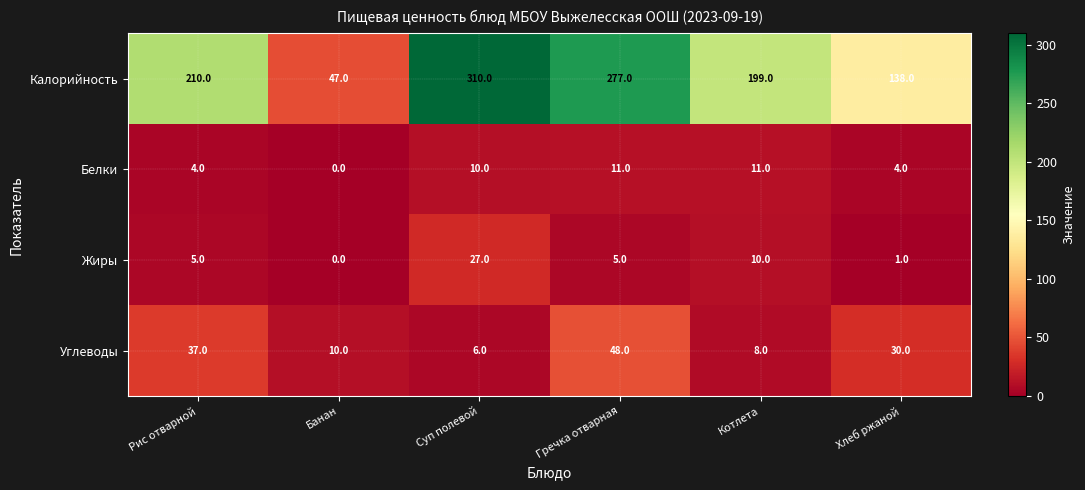

True or false: Углеводы has a value of 2 at Суп полевой.

False